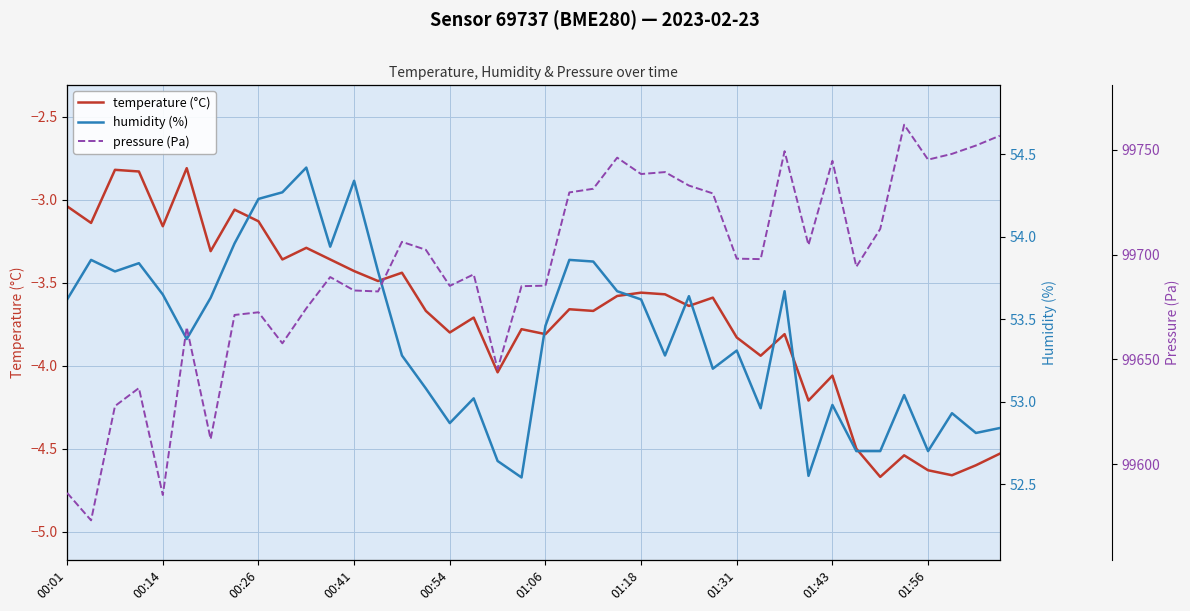

What is the minimum value shown in the chart?

-4.7